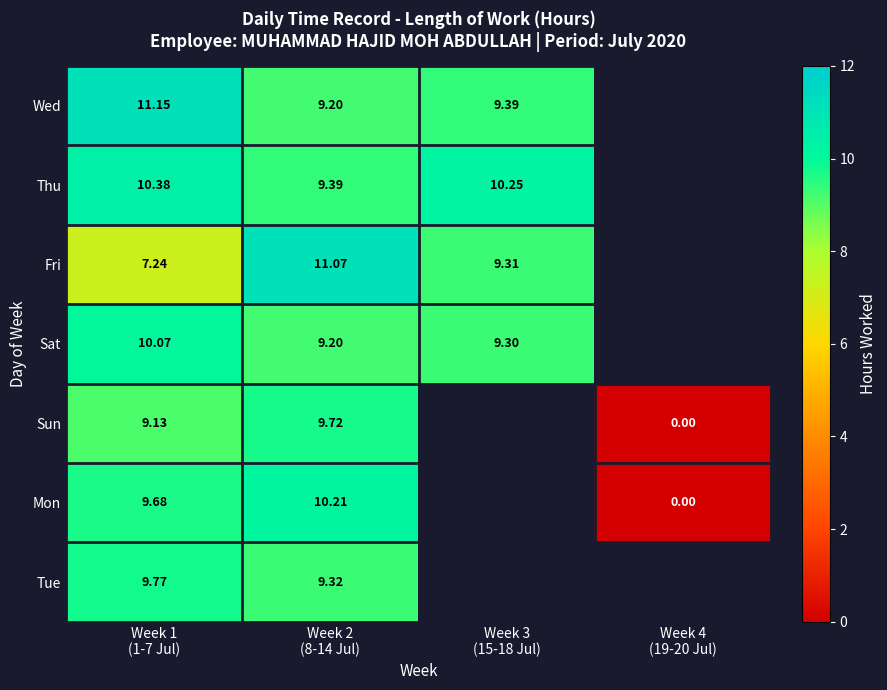

Which series changed the most between Week 1
(1-7 Jul) and Week 2
(8-14 Jul)?

Fri